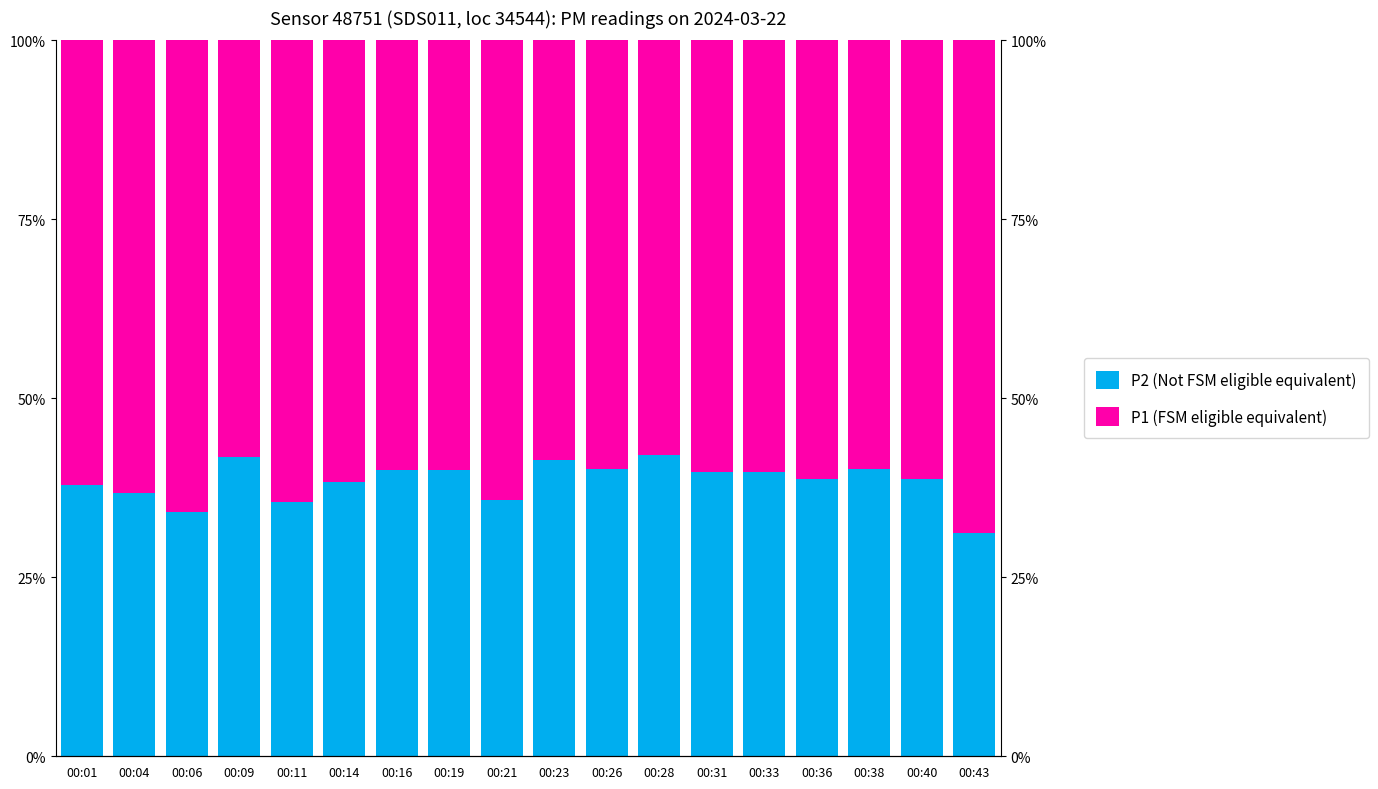

Rank the series by their maximum value, from highest to lowest.

P1 (FSM eligible equivalent), P2 (Not FSM eligible equivalent)